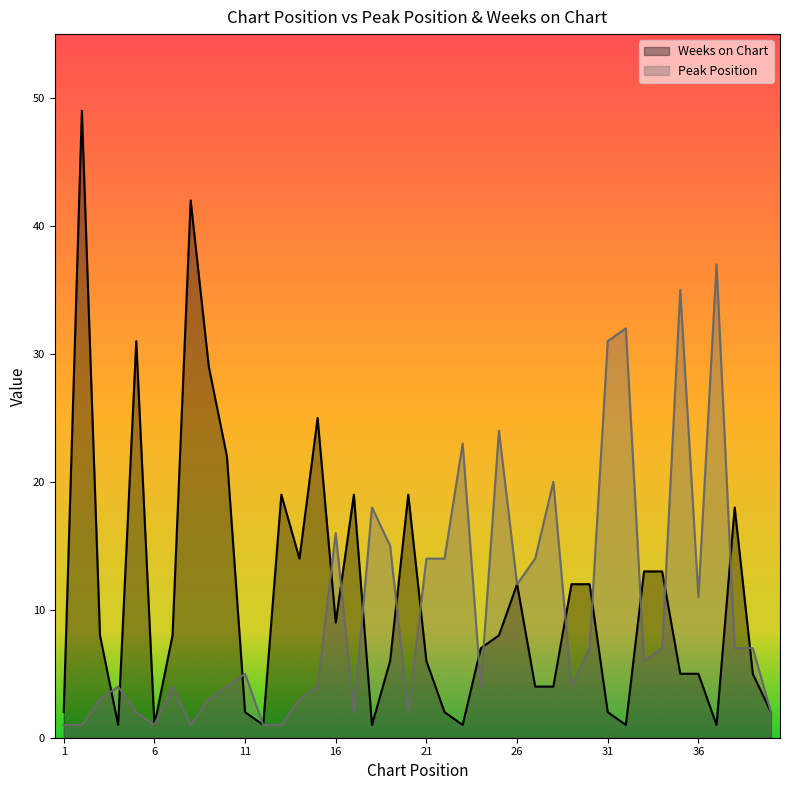

Which series ends up on top after the final intersection of Weeks on Chart and Peak Position?

Peak Position